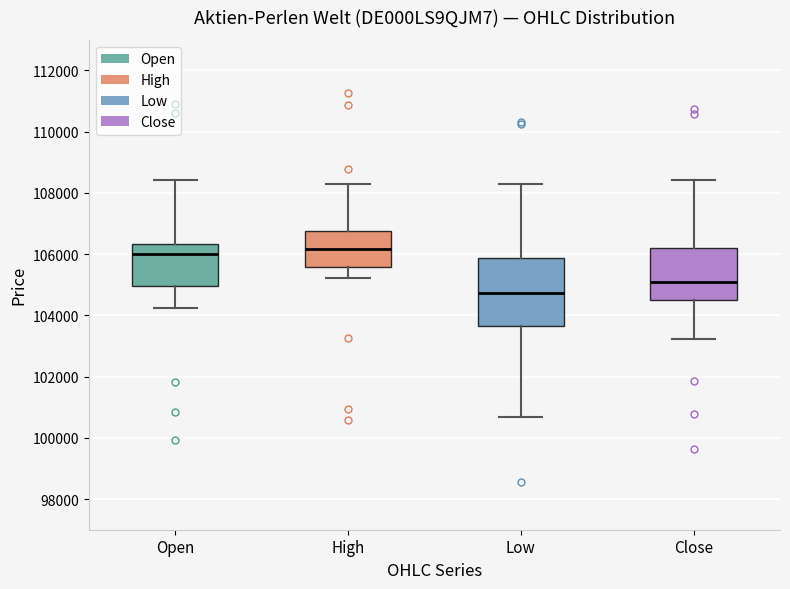

Where does the upper whisker of the box for Close end on the y-axis? The values are not printed on the chart, so give them approximately, as read against the axis.

108400